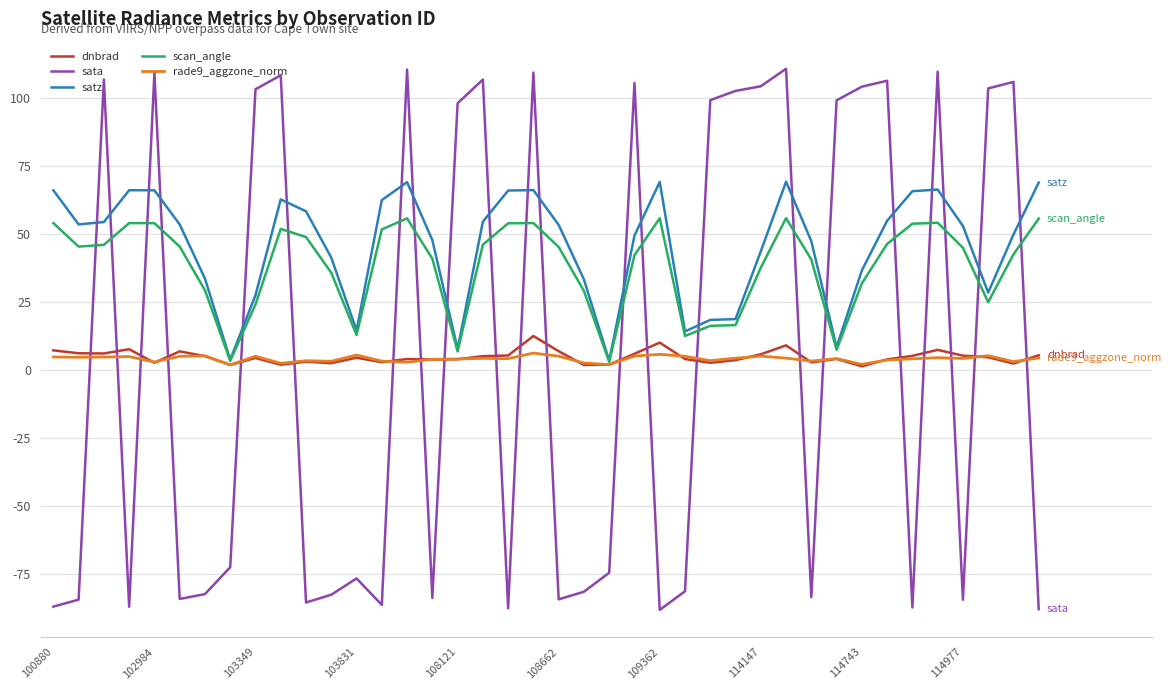

Is this an area chart (filled region under the line)?

No